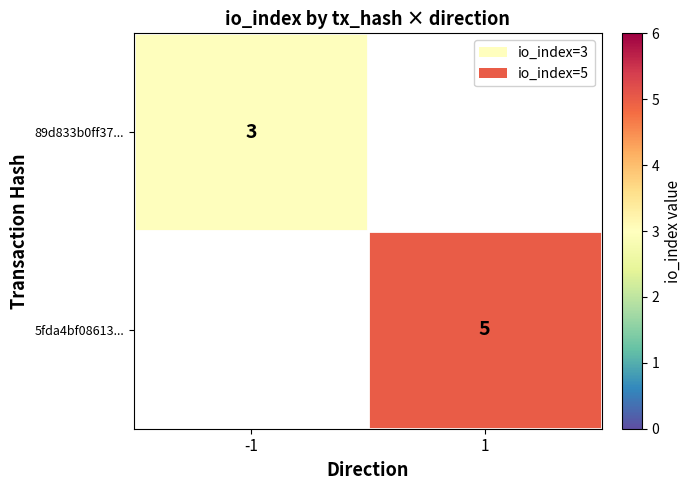

Is it true that 5fda4bf08613... equals 5 at 1?

True